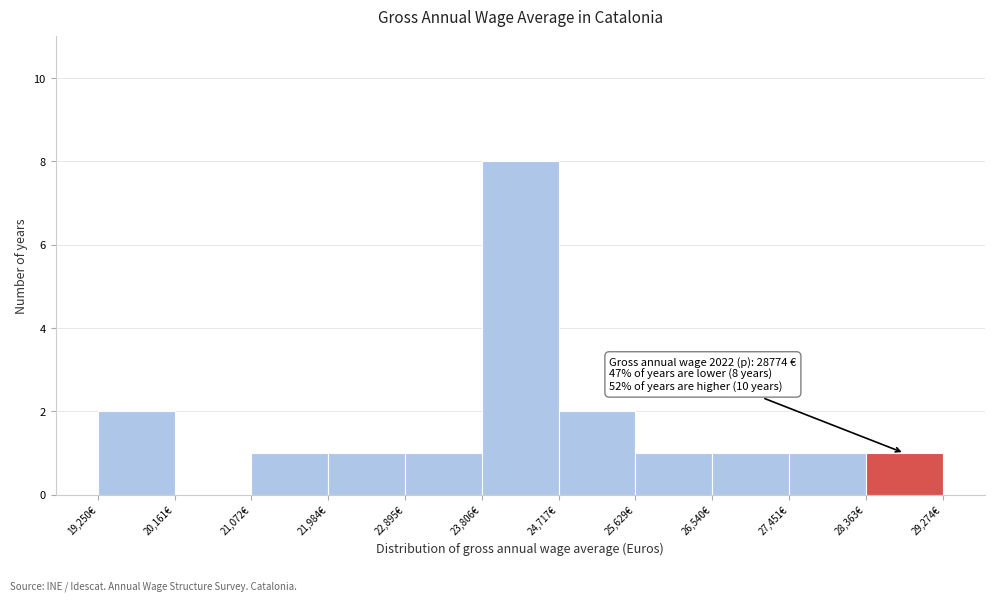

Over which range of the x-axis is the bar tallest?

23800 to 24700